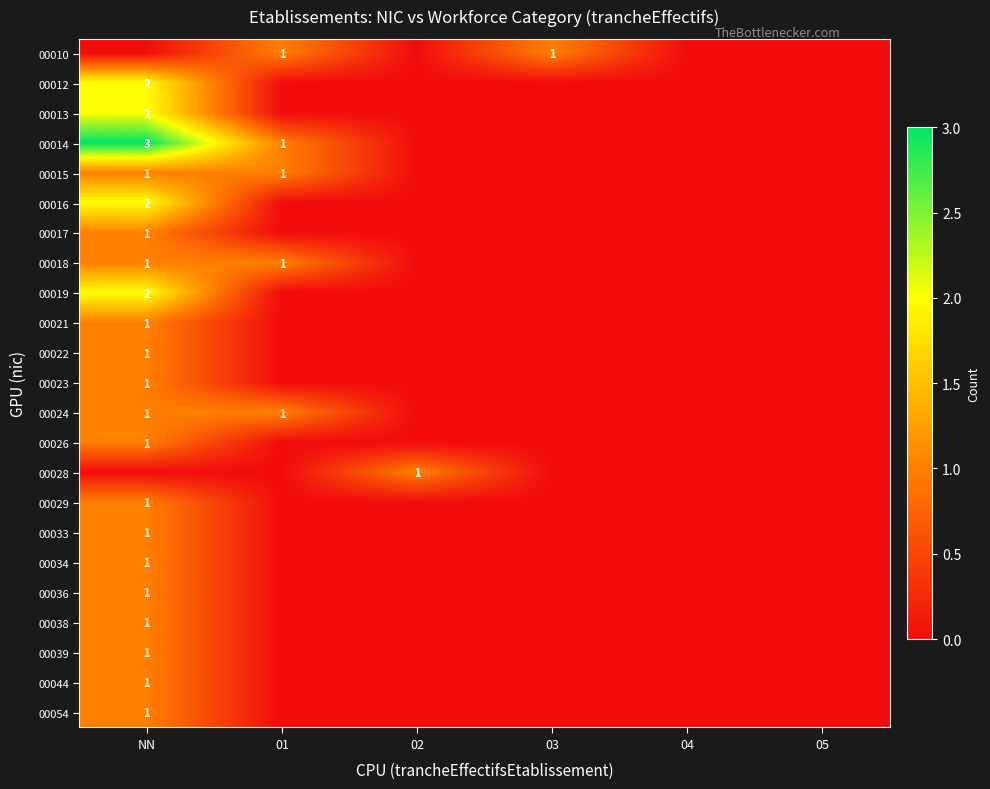

Is it true that 00014 equals 1 at 01?

True